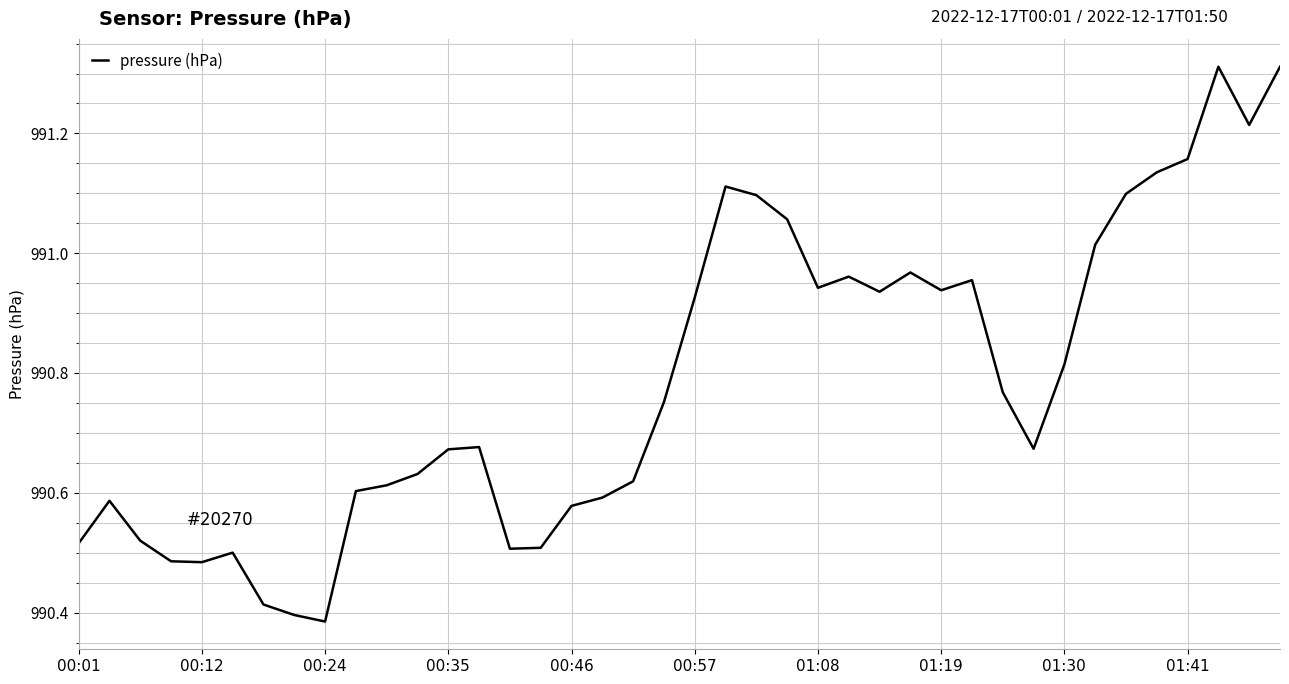

What is the difference between the maximum and minimum values?

0.9